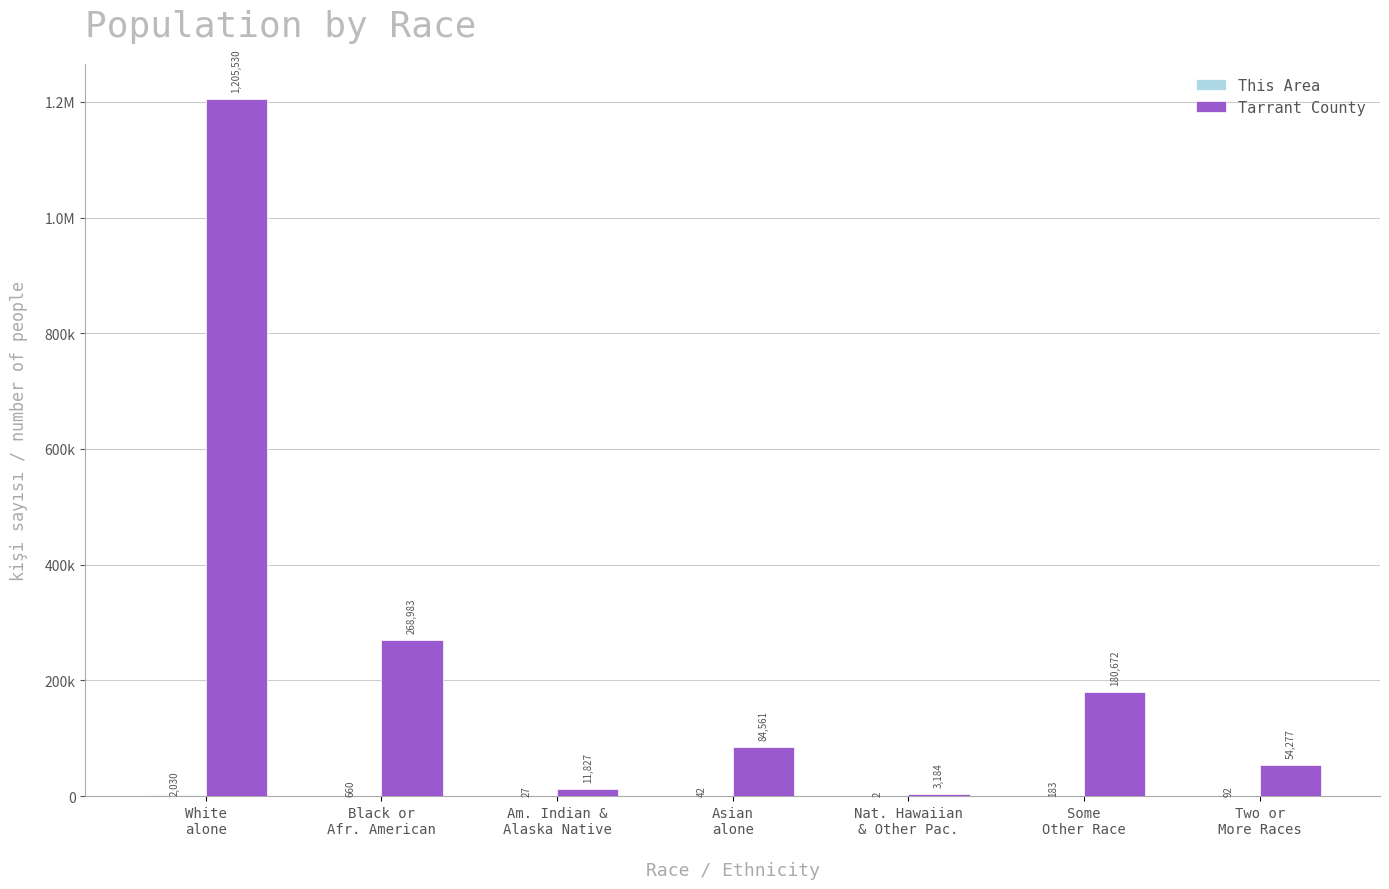

Reading left to right, what are all the values shown in this chart?

This Area: 2030	660	27	42	2	183	92
Tarrant County: 1205530	268983	11827	84561	3184	180672	54277